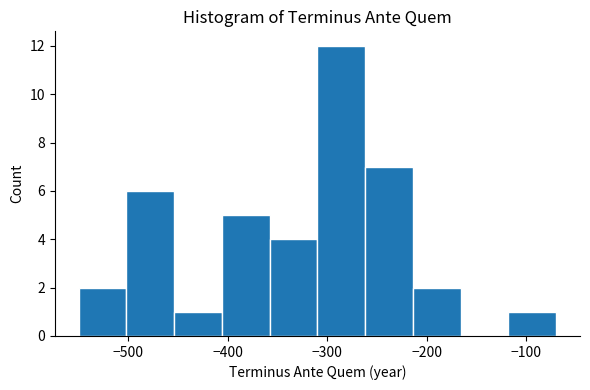

Which range on the x-axis has the tallest bar?

-310 to -262